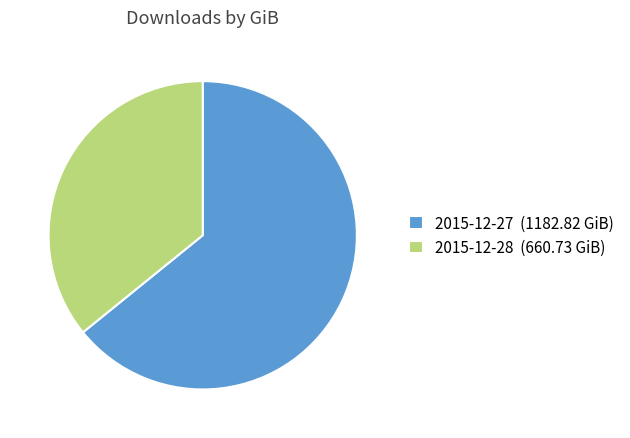

Is it true that 2015-12-28 is 41% of the pie?

False